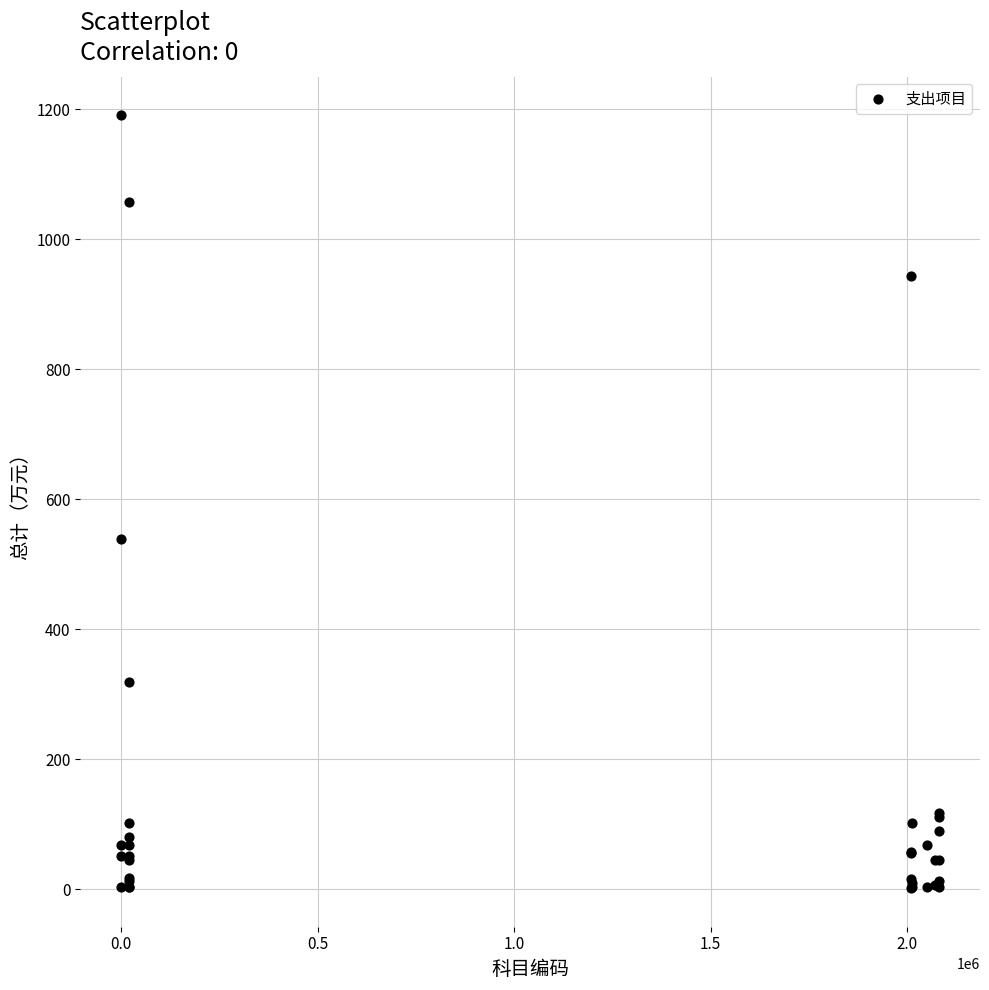

What Y value in the scatter plot is closest to 596?

539.2